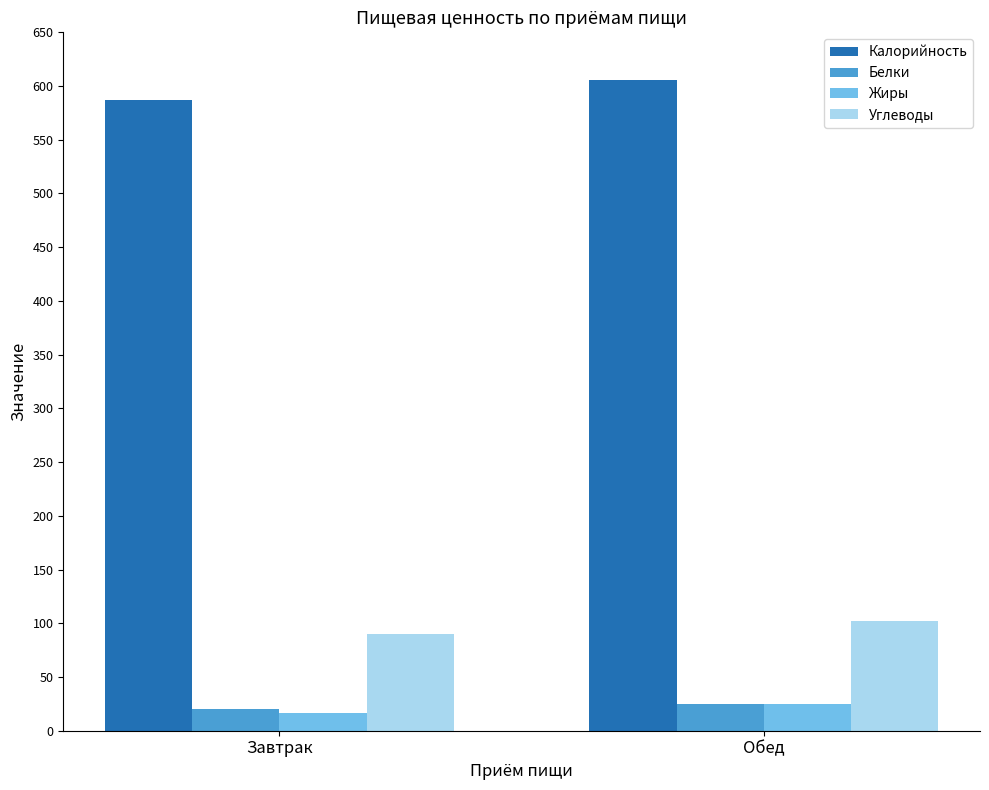

What is the sum of the Углеводы values at Завтрак and Обед?

192.1